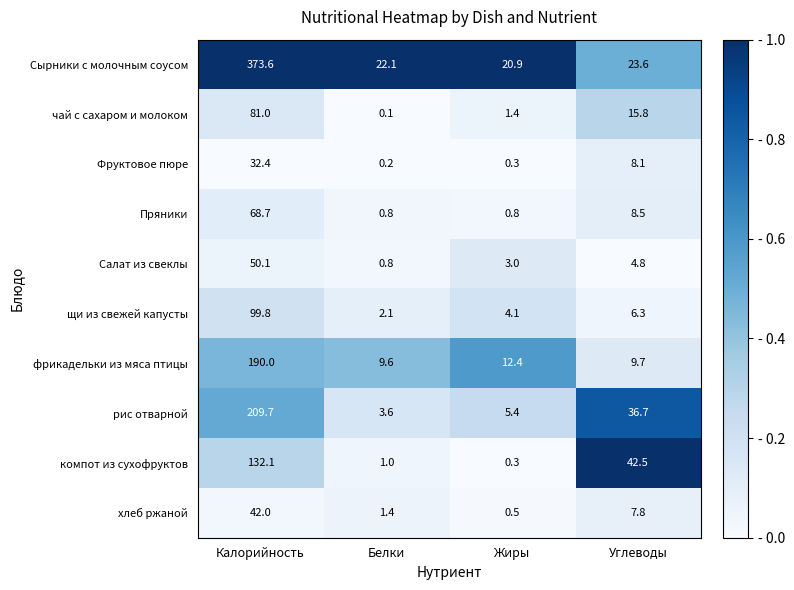

How many series are shown in this chart?

10